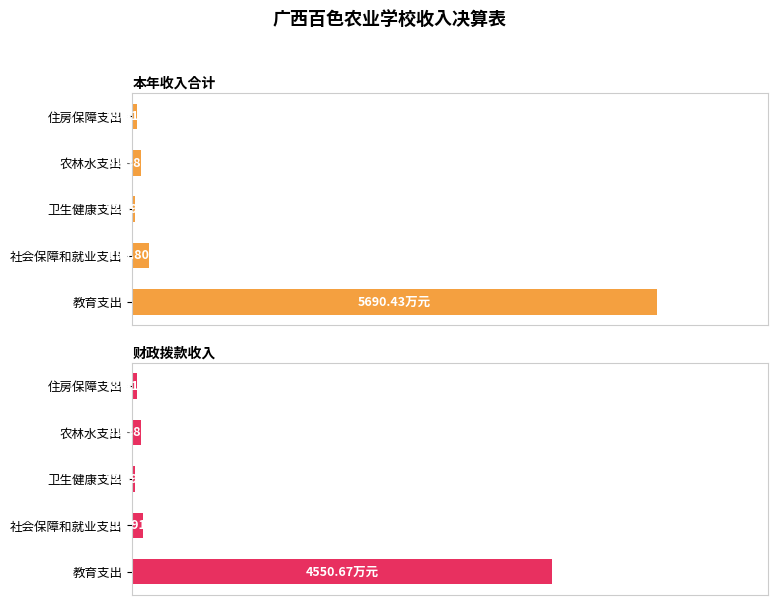

What is the lowest value of the 财政拨款收入 series?

32.5